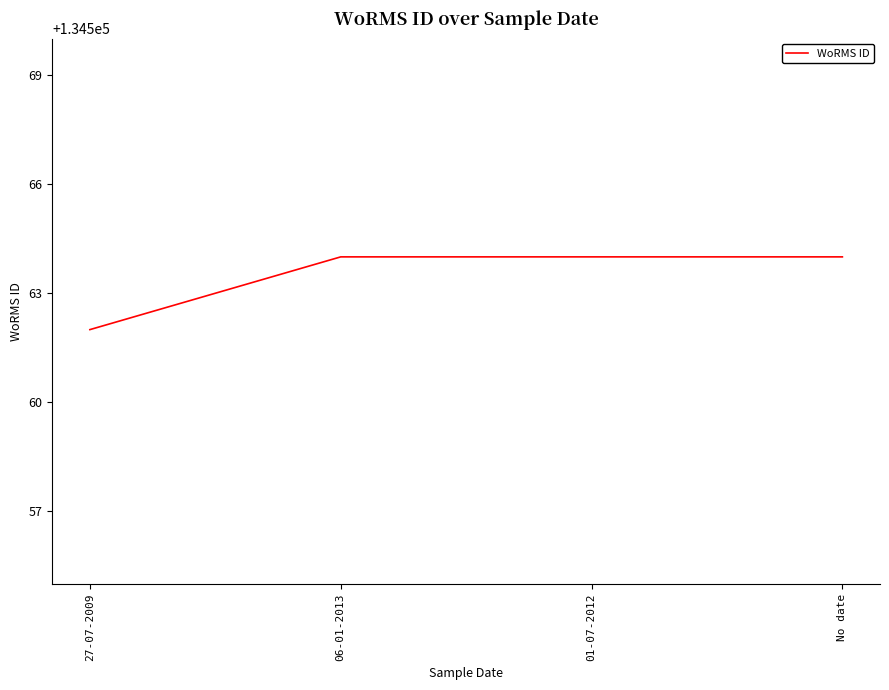

True or false: the data has more than 1 interior local peaks.

False